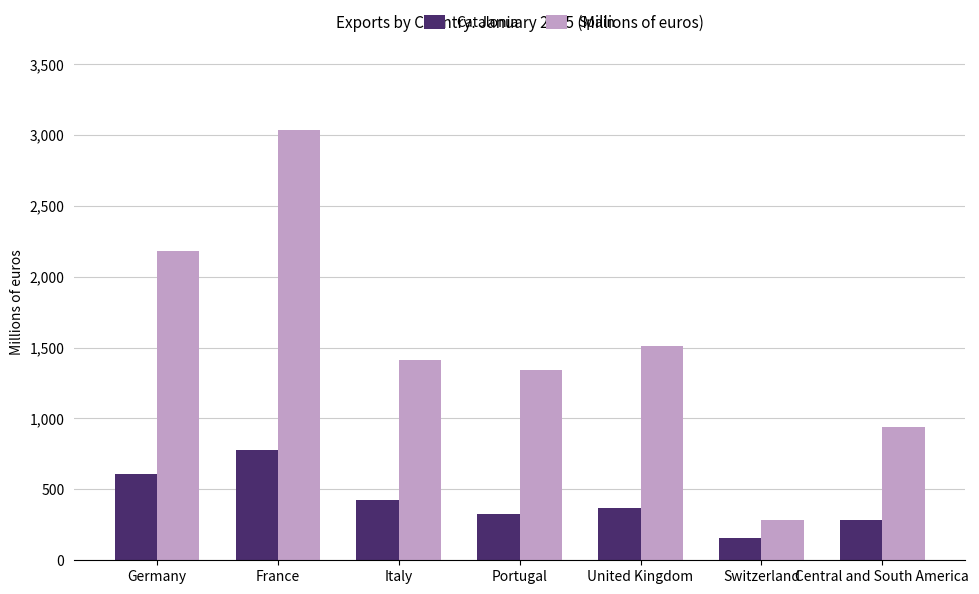

What is the sum of the Spain values at United Kingdom and Germany?

3693.4